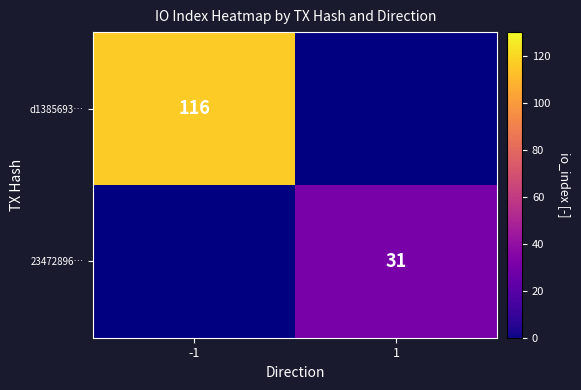

The 23472896… series shows 15 at 1. True or false?

False